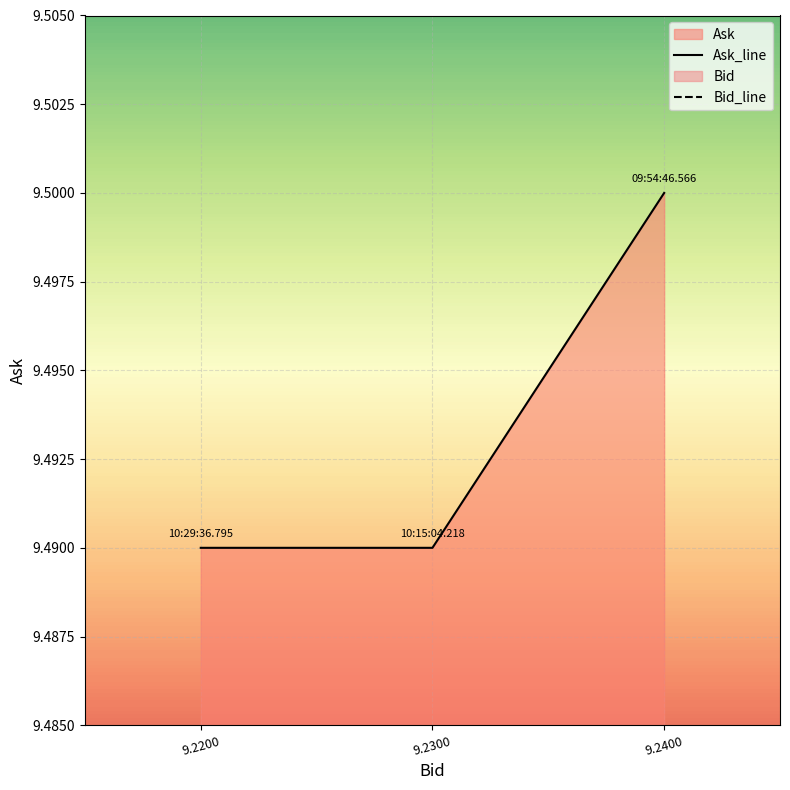

The Bid_line series shows 16.1 at 9.2300. True or false?

False